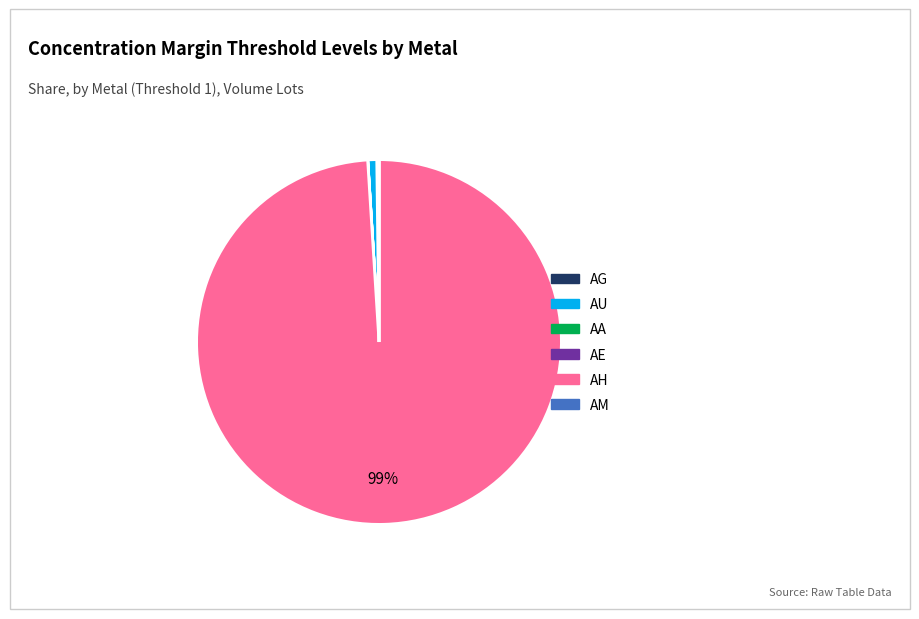

To the nearest percent, what is the difference between the largest and smallest slice percentages?

99%